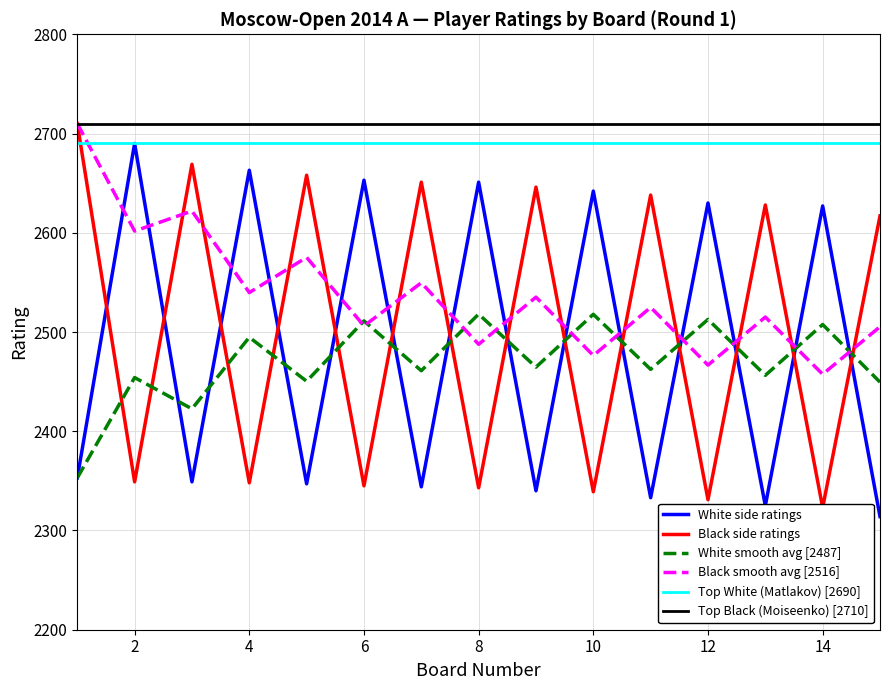

How many times do Black smooth avg [2516] and White side ratings cross each other?

14